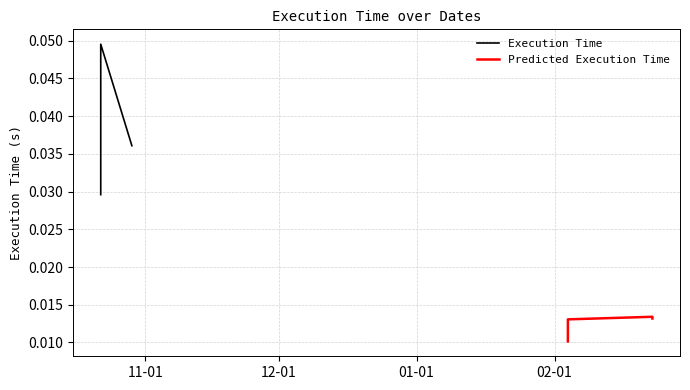

At which label is the value closest to 0?

2024-02-04